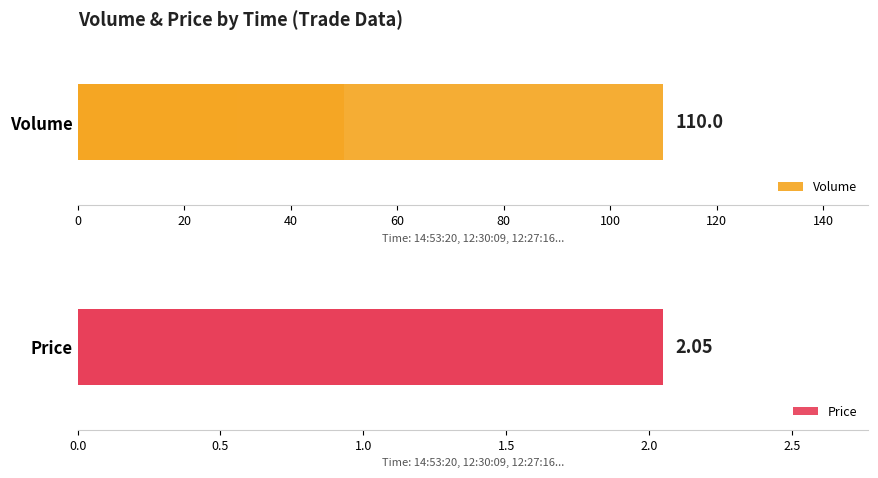

Rank the series by their maximum value, from highest to lowest.

Volume, Price